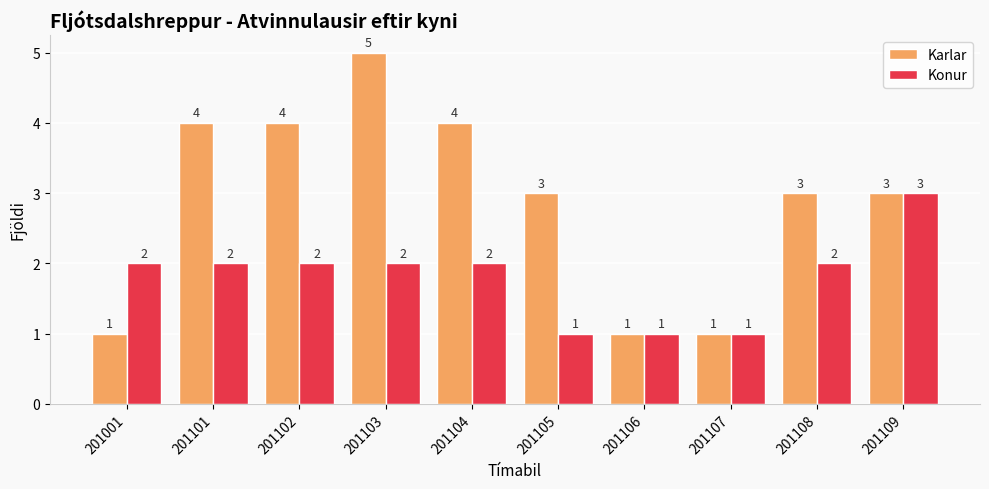

List the series in order of their overall mean, highest first.

Karlar, Konur